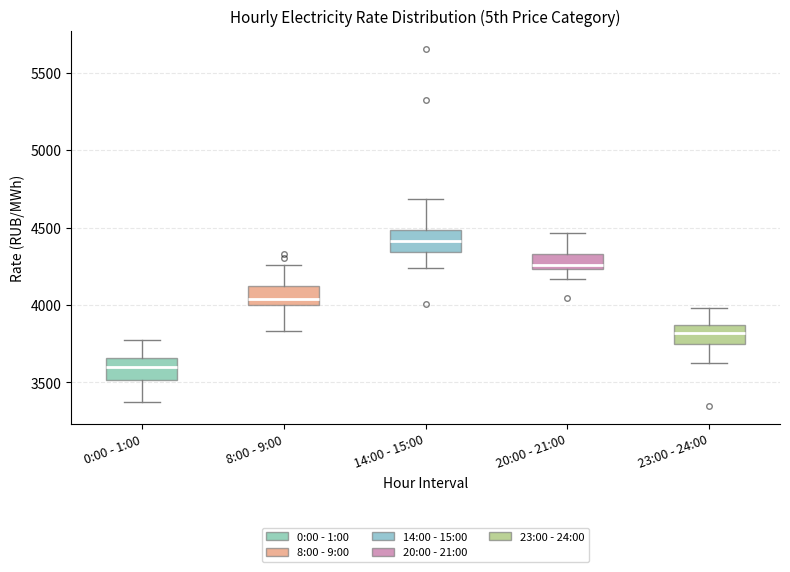

Reading left to right, read every box against the y-axis: the position of its median line, the range the box covers, and the ends of its whiskers. The values are not printed on the chart, so give them approximately, as read against the axis.

0:00 - 1:00: median 3600, box 3500 to 3650, whiskers 3350 to 3800
8:00 - 9:00: median 4050, box 4000 to 4100, whiskers 3850 to 4250
14:00 - 15:00: median 4400, box 4350 to 4500, whiskers 4250 to 4700
20:00 - 21:00: median 4250 (just above the box's lower edge), box 4250 to 4350, whiskers 4150 to 4450
23:00 - 24:00: median 3800, box 3750 to 3850, whiskers 3650 to 4000